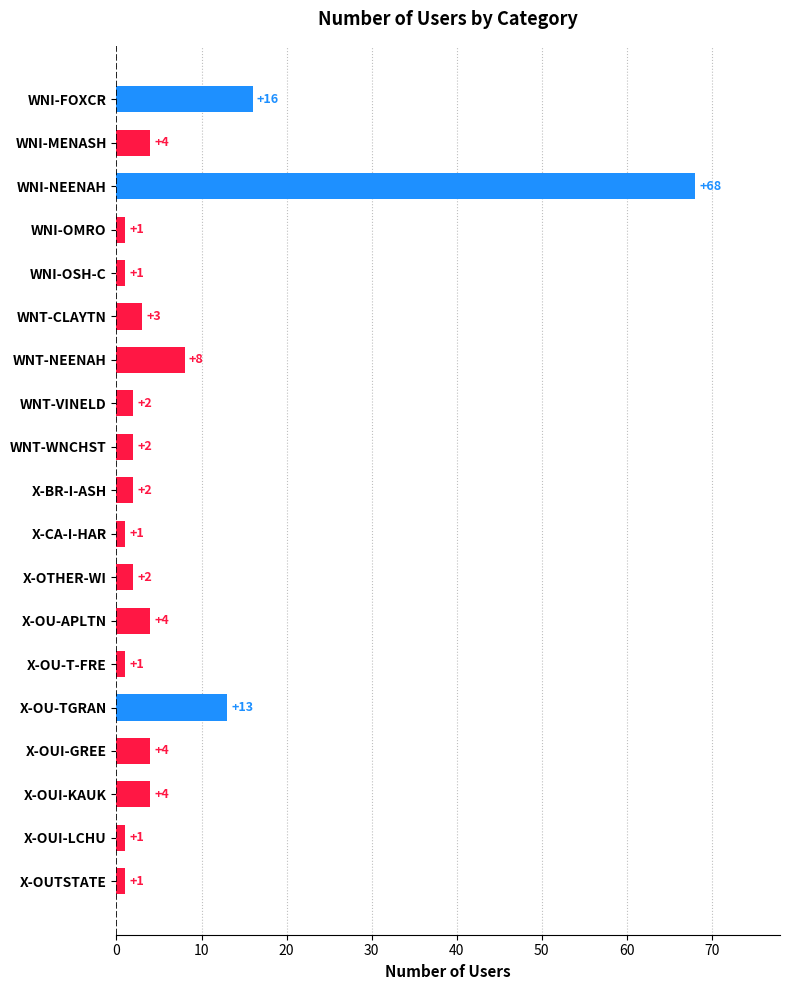

The value at WNT-CLAYTN is 3. True or false?

True